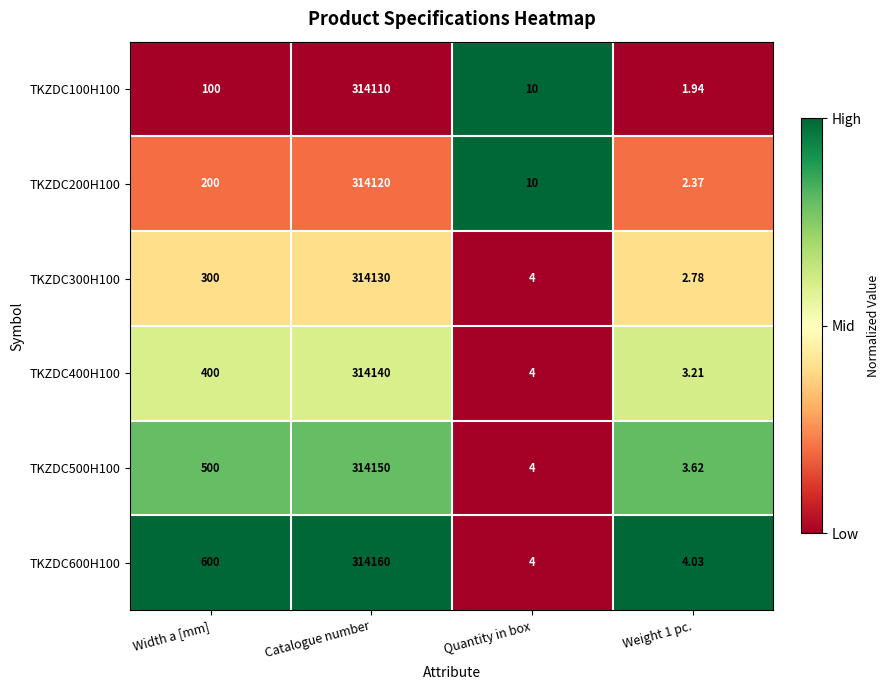

Where is TKZDC200H100 nearest to the value 157061?

Width a [mm]